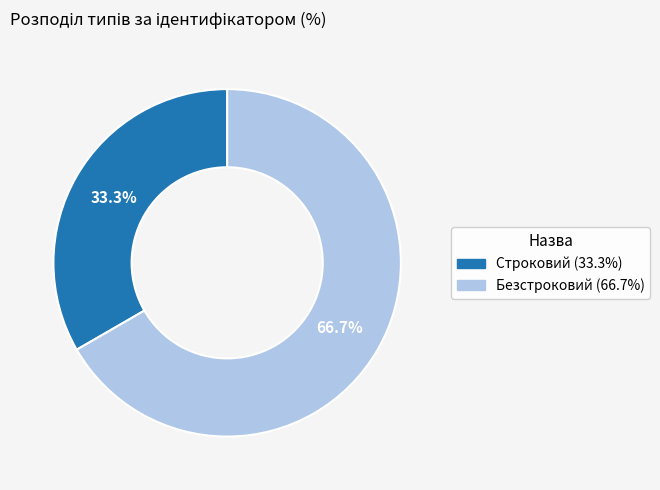

What is the smallest slice in the pie chart?

Строковий